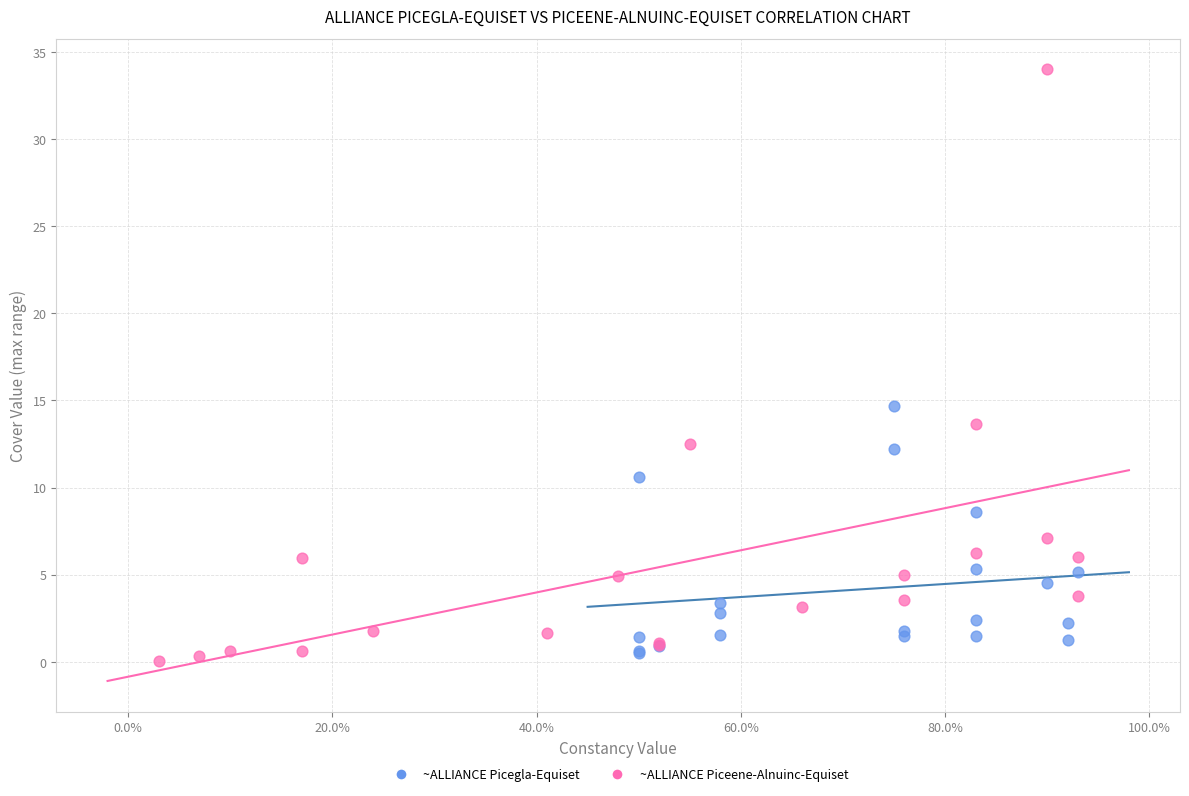

Which series contains the highest Y value?

~ALLIANCE Piceene-Alnuinc-Equiset